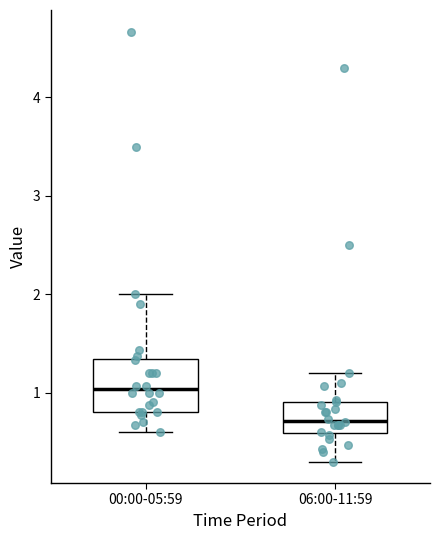

Where does the upper whisker of the box for 06:00-11:59 end on the y-axis? The values are not printed on the chart, so give them approximately, as read against the axis.

1.2